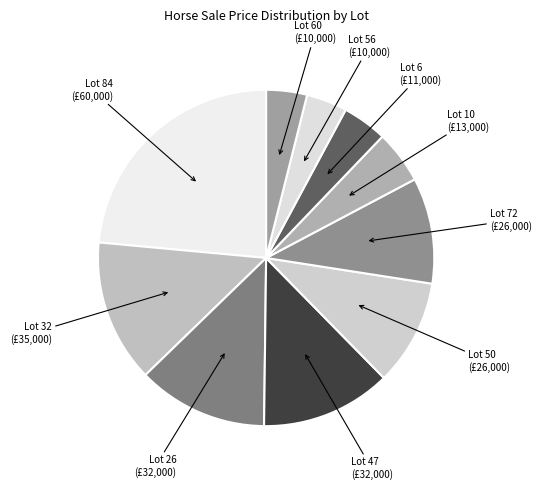

True or false: Lot 50 accounts for 10% of the total.

True